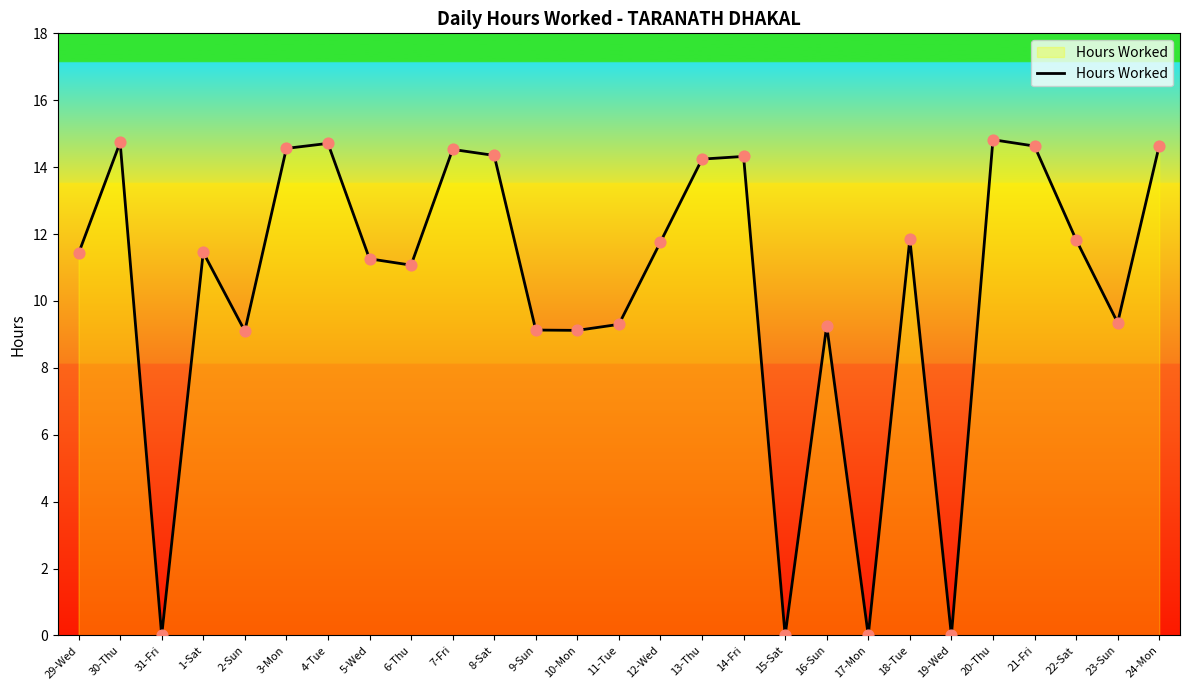

Between 14-Fri and 30-Thu, which is larger?

30-Thu